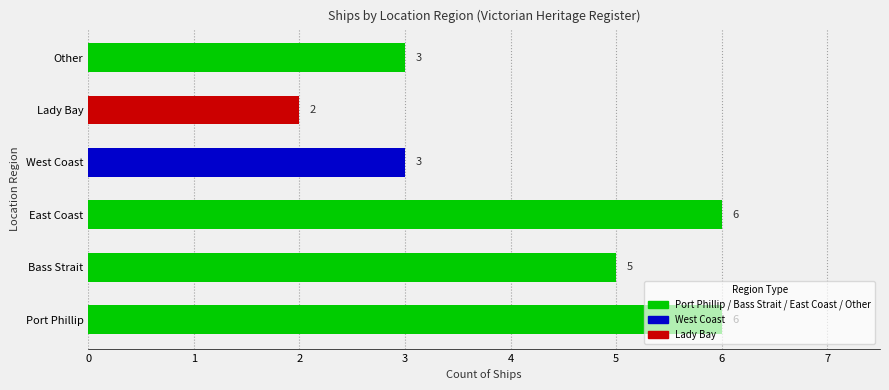

What is the maximum value shown in the chart?

6